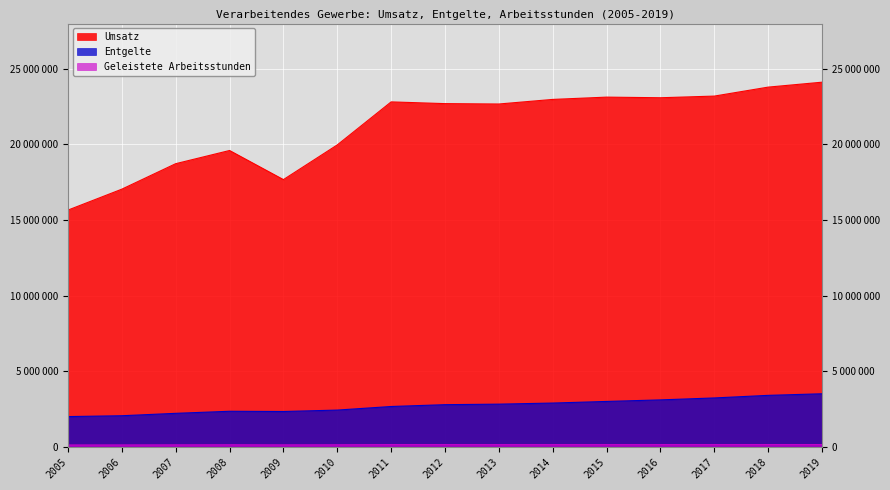

What is the difference between the maximum and minimum values in the Umsatz series?

8466379